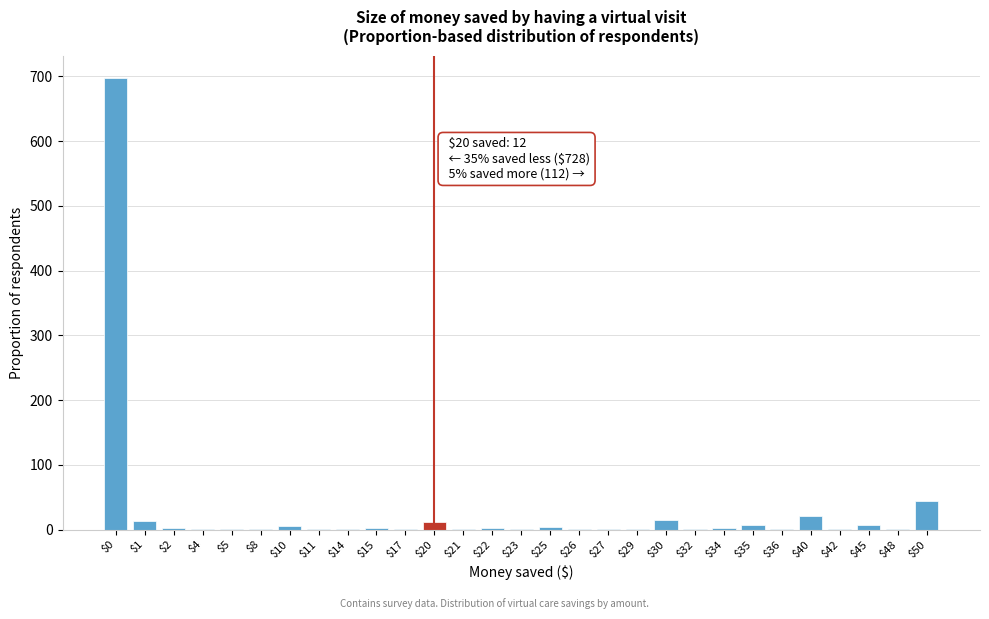

Which category has the highest value across all series?

$0